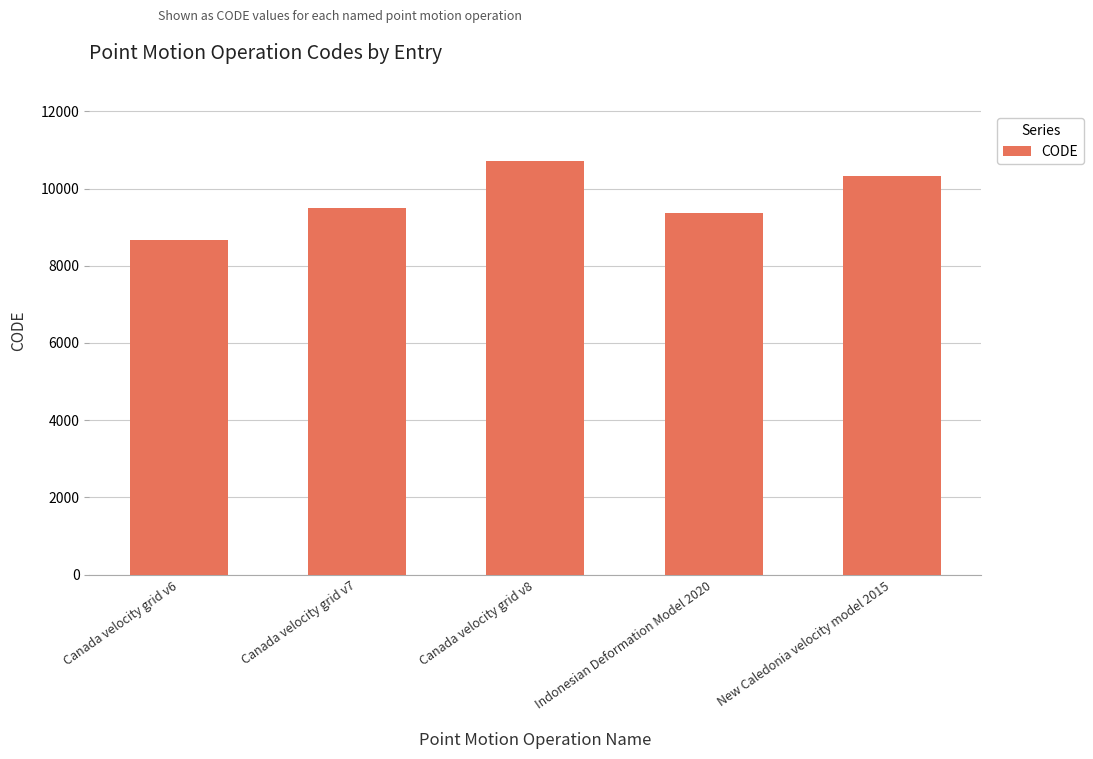

Which label corresponds to the smallest value in the chart?

Canada velocity grid v6